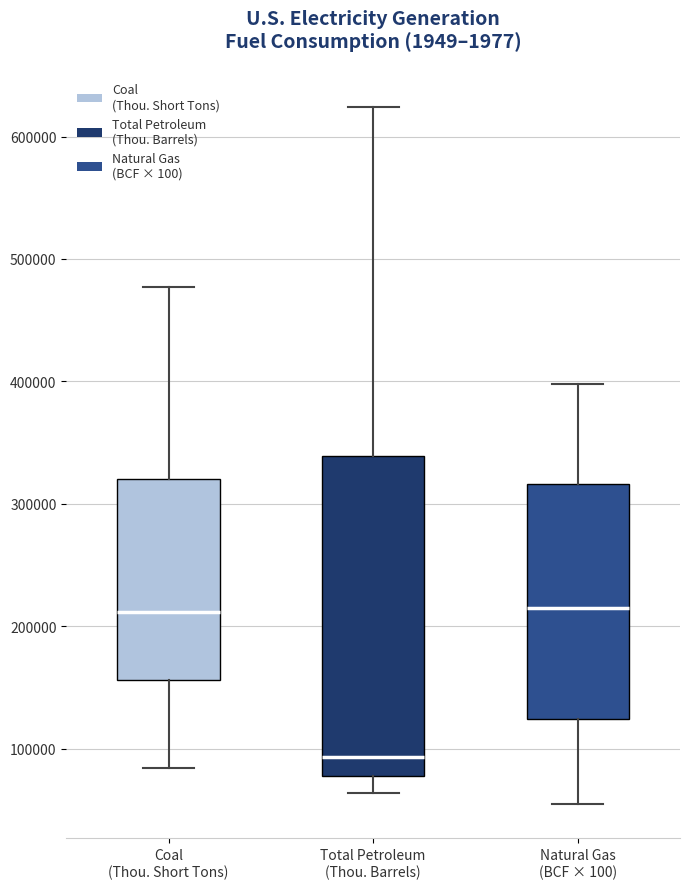

Reading left to right, transcribe this box plot: for each box, give where its median line is, the range the box spans, and where its two whiskers end, as read against the y-axis. The values are not printed on the chart, so give them approximately, as read against the axis.

Coal (Thou. Short Tons): median 210000, box 160000 to 320000, whiskers 80000 to 480000
Total Petroleum (Thou. Barrels): median 90000, box 80000 to 340000, whiskers 60000 to 620000
Natural Gas (BCF × 100): median 210000, box 120000 to 320000, whiskers 60000 to 400000